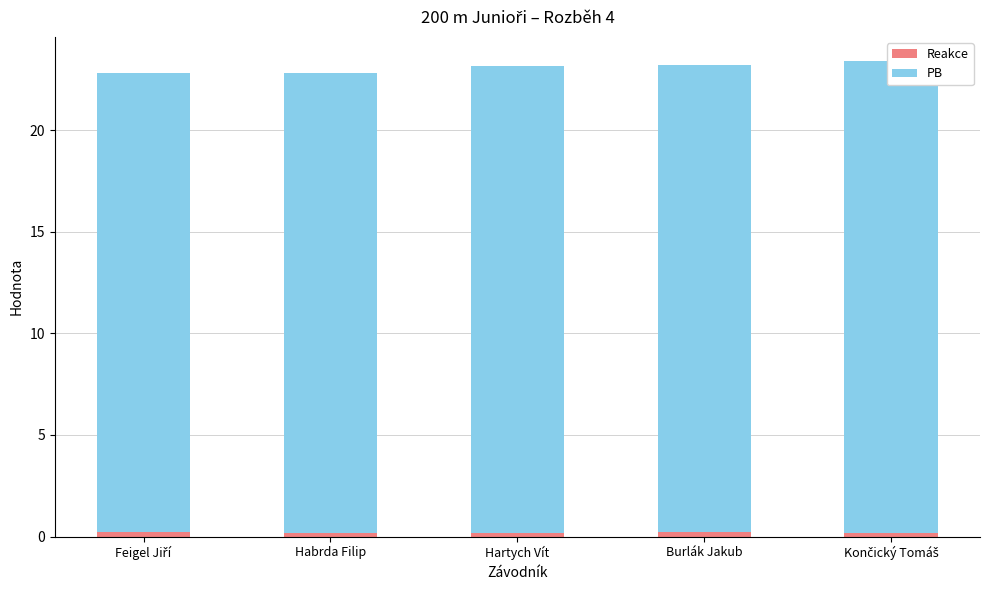

Between Habrda Filip and Hartych Vít, which is larger?

Hartych Vít